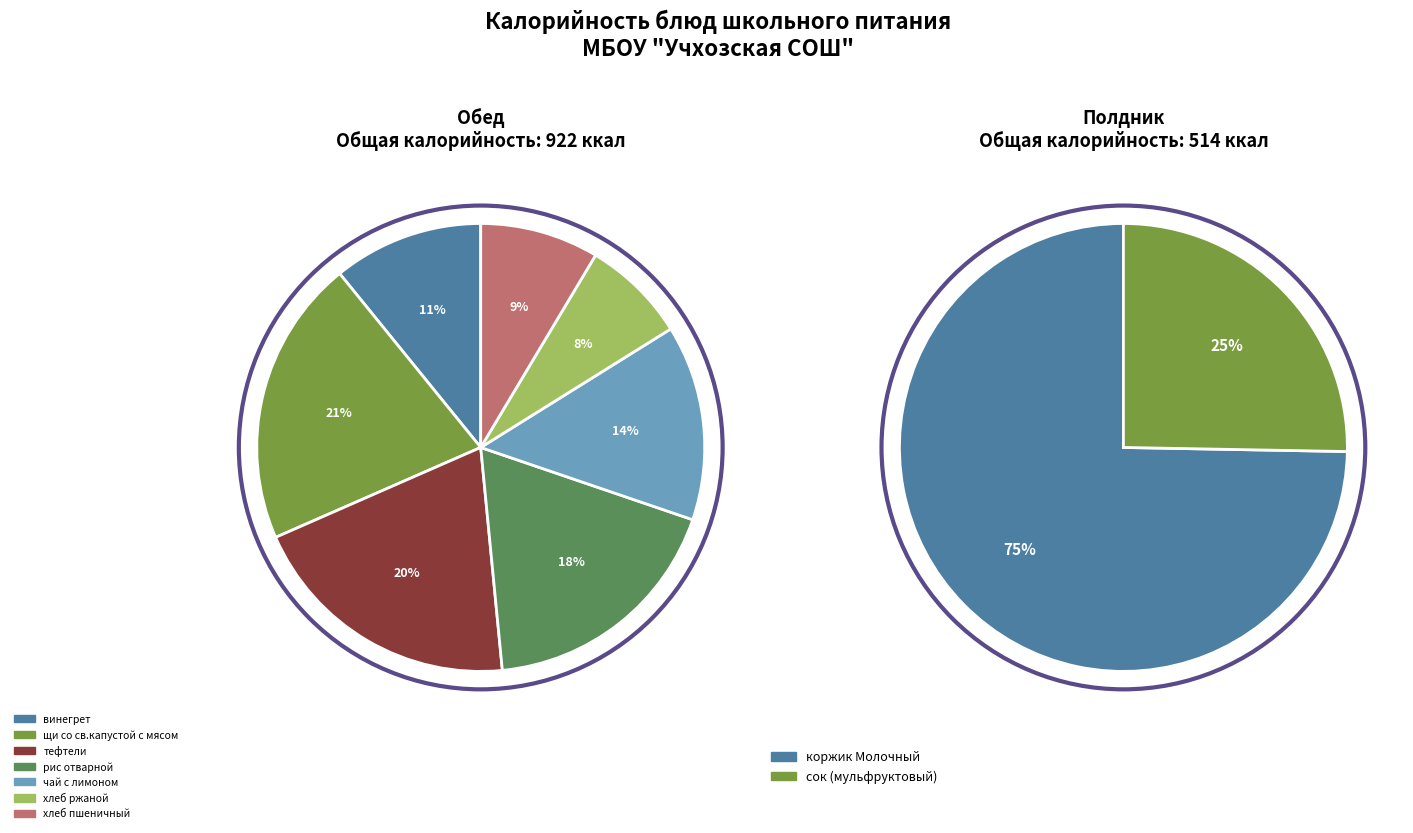

Do тефтели and хлеб ржаной together represent more than half of the pie?

No